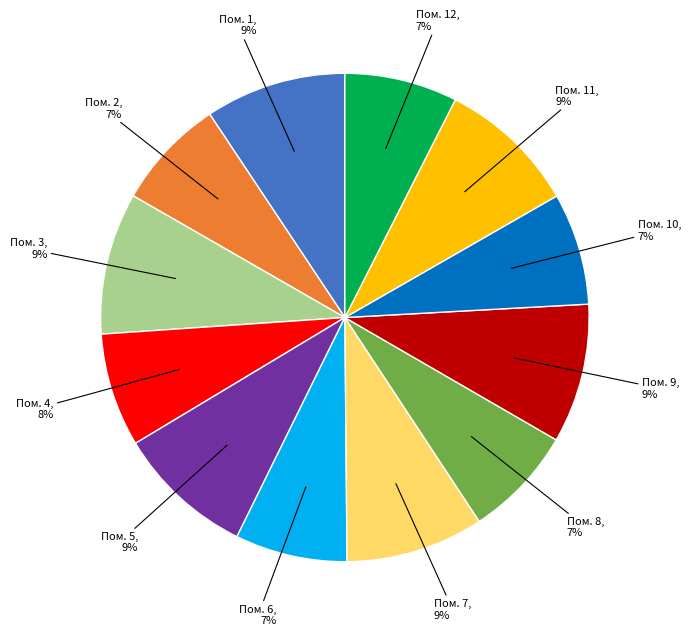

Does any single category account for the majority?

No